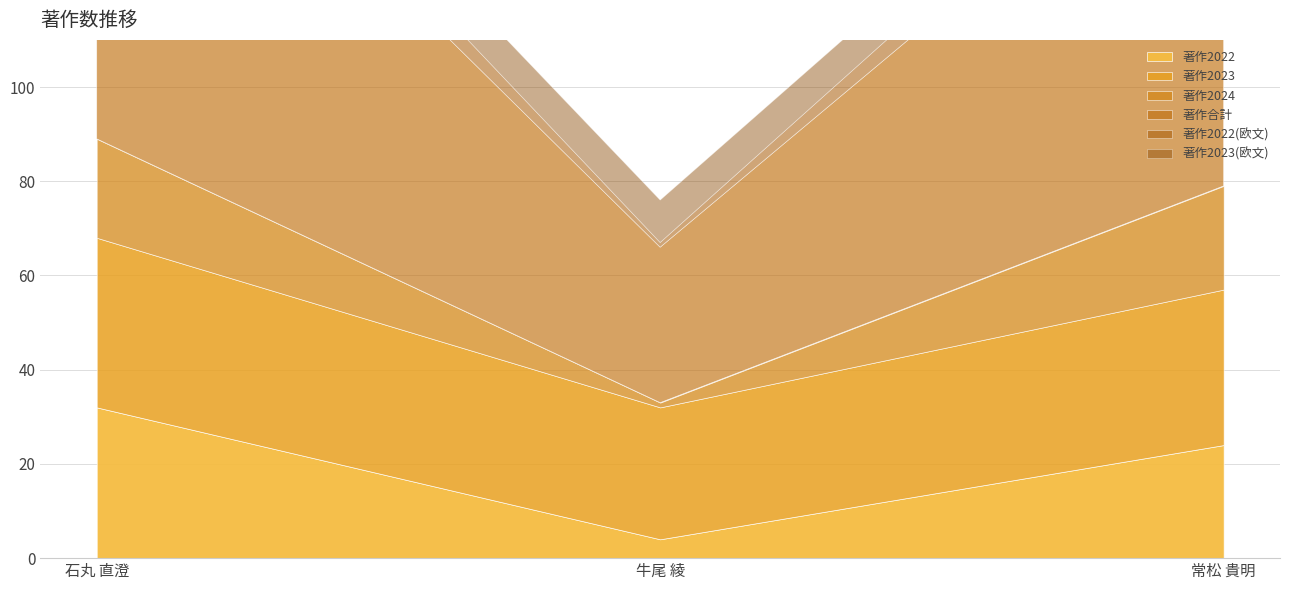

What is the value of the 著作合計 point at the 3rd from the left?

87